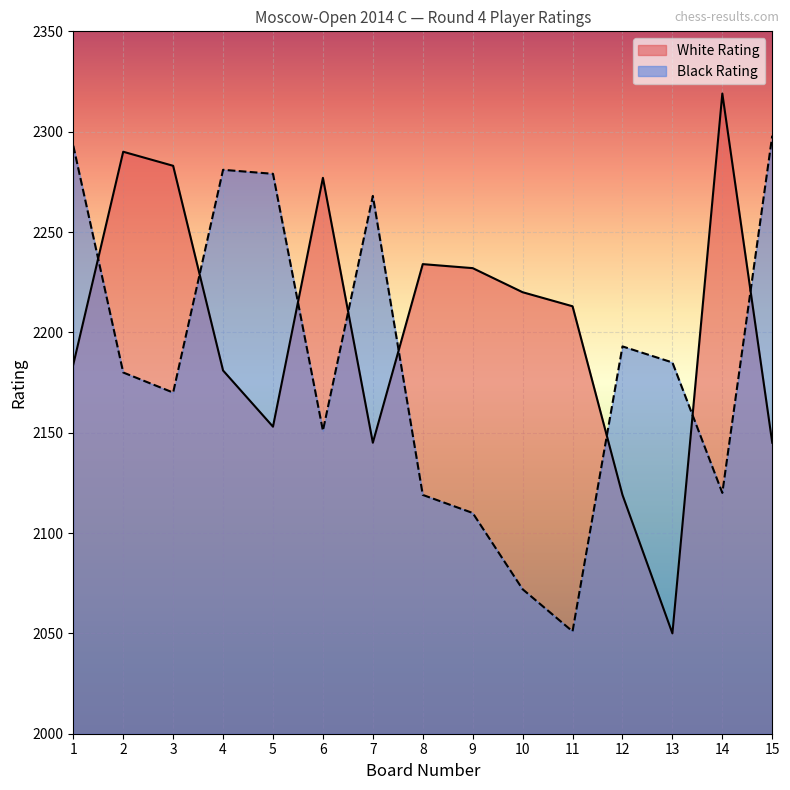

At which label is White Rating closest to 2184?

1